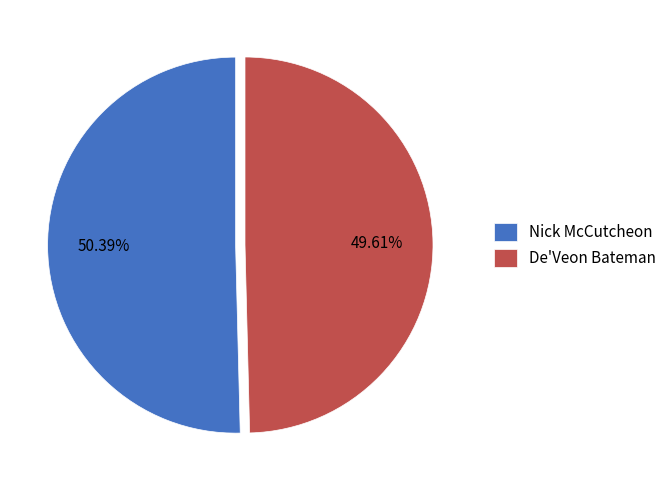

What percentage is the De'Veon Bateman slice, to the nearest percent?

50%